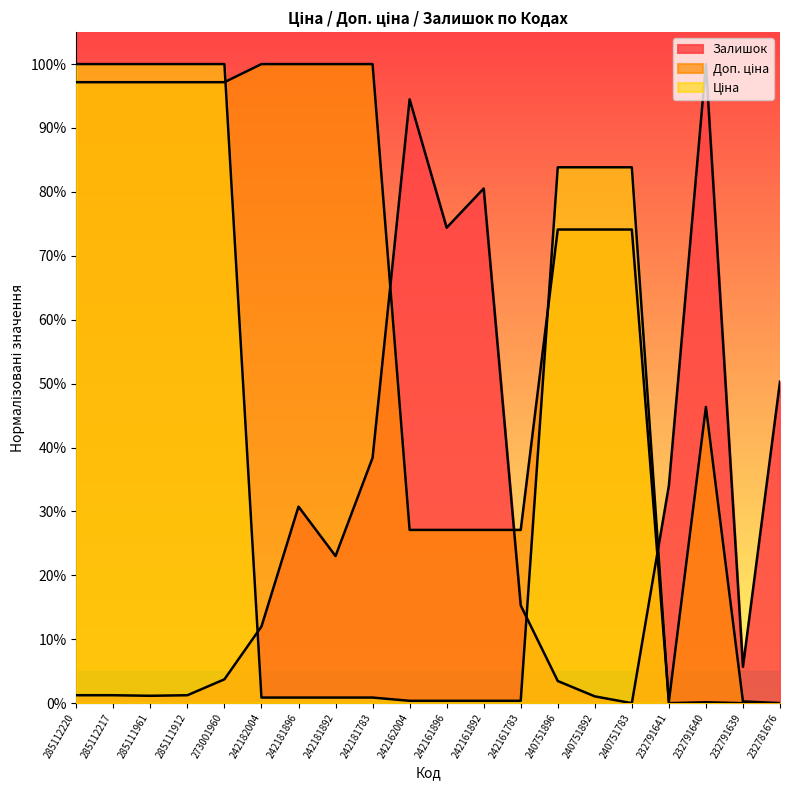

Count the number of categories in the chart.

20